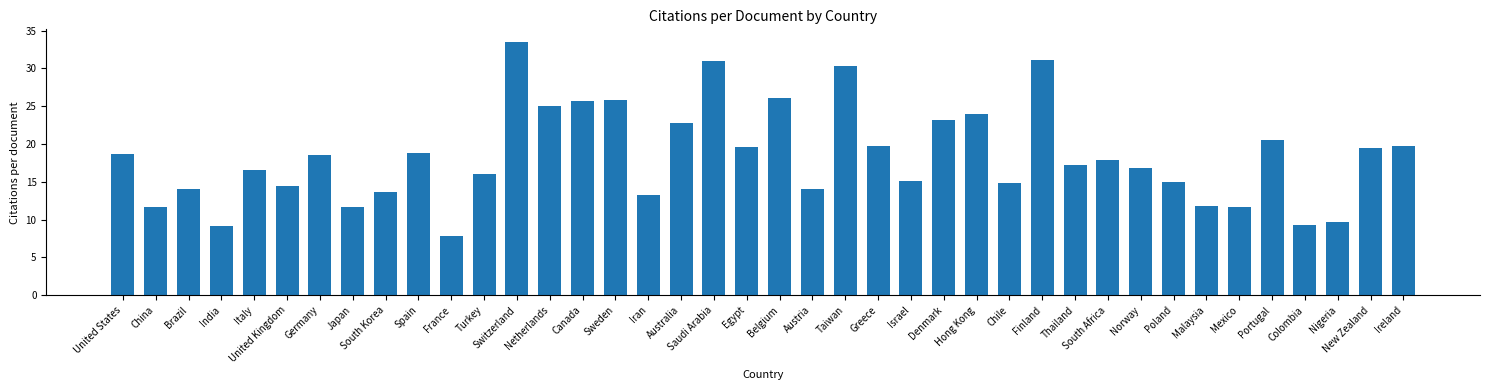

Is it true that the value at Iran is 23.6?

False